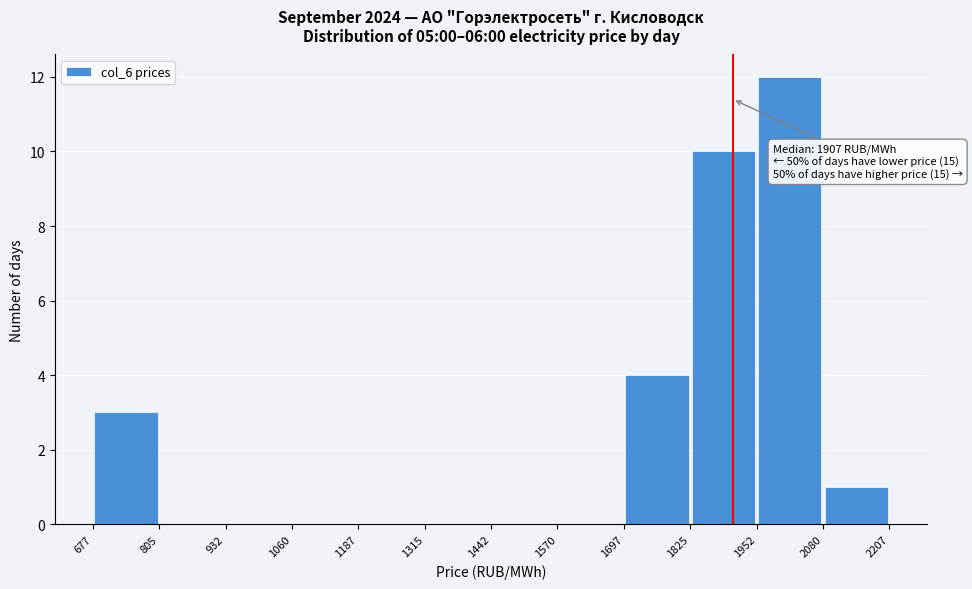

Over which range of the x-axis is the bar tallest?

1952 to 2080